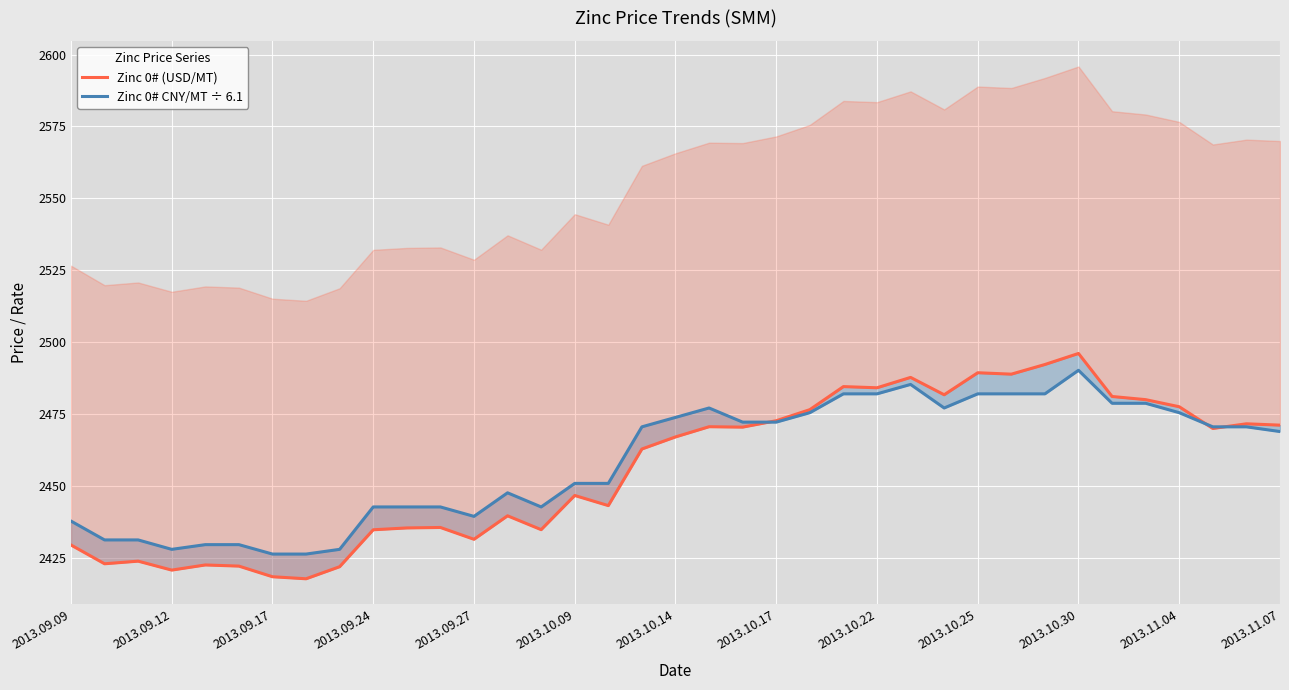

What is the difference between the maximum and second lowest values in the Zinc 0# (USD/MT) series?

77.7